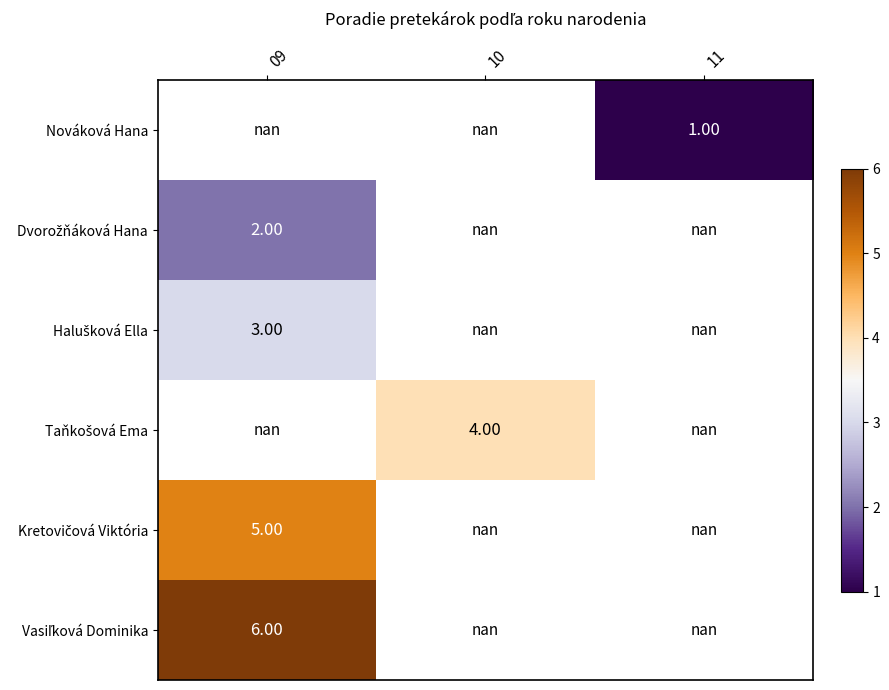

How many positive values does the Kretovičová Viktória series have?

1